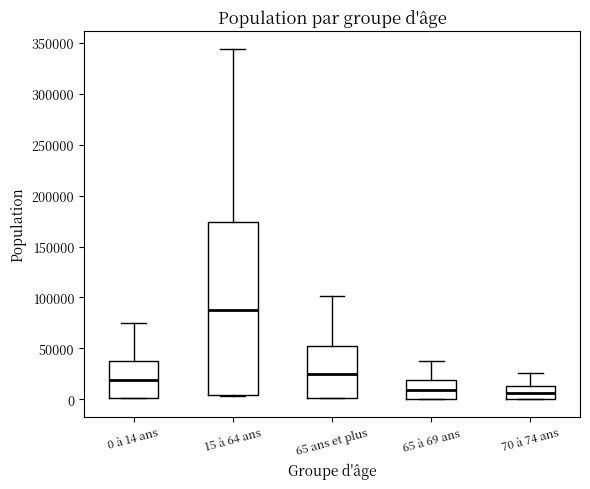

Comparing the boxes themselves (not the whiskers), which one is the tallest?

15 à 64 ans